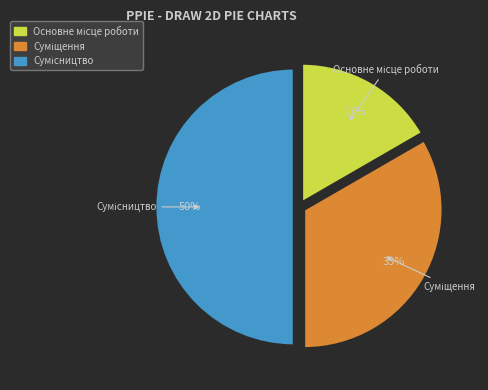

To the nearest percent, what is the average slice percentage?

33%